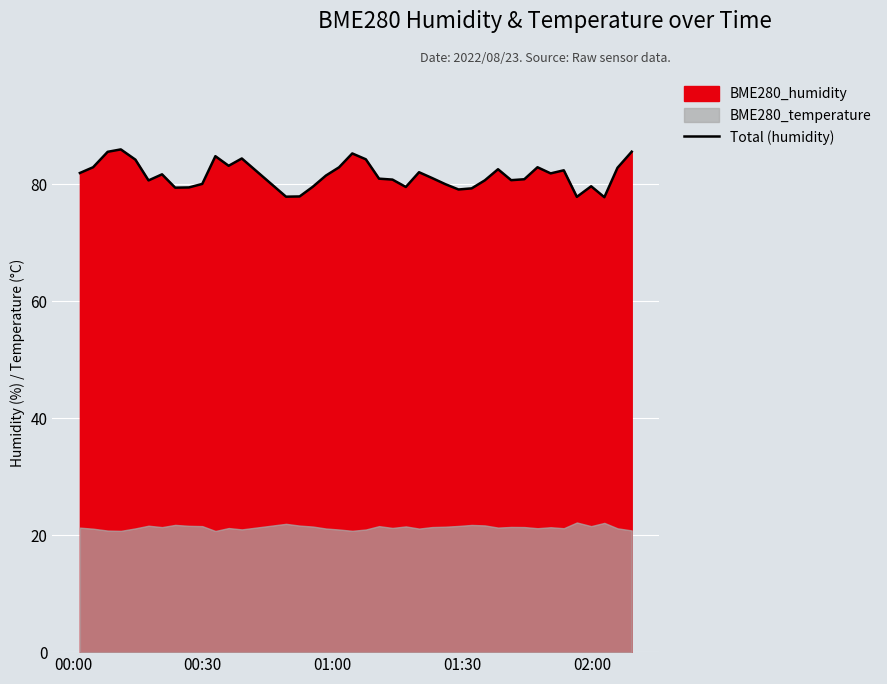

What is the lowest value of the Total (humidity) series?

77.8